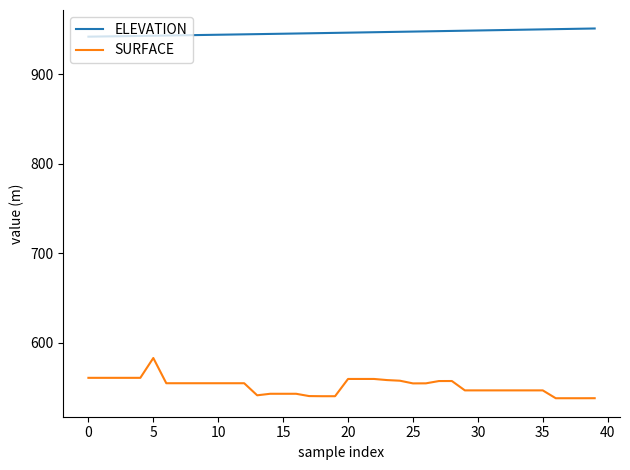

Rank the series by their average value, from lowest to highest.

SURFACE, ELEVATION